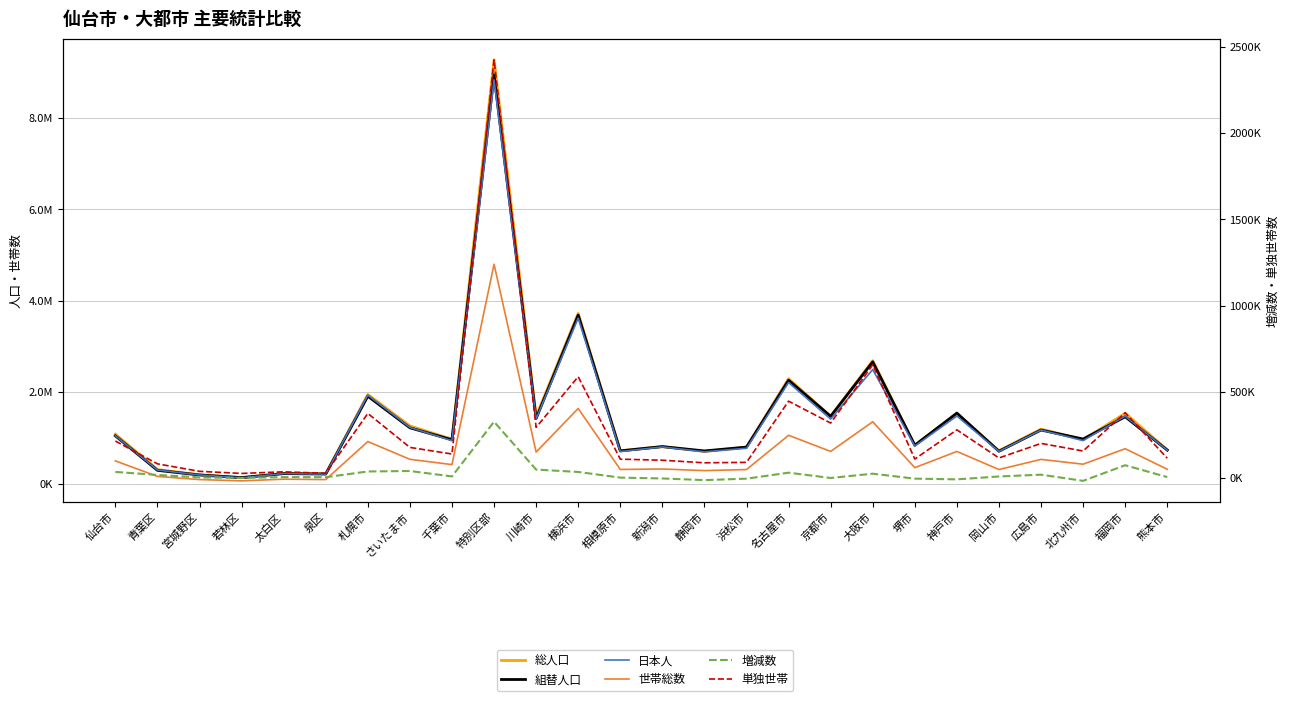

Between 相模原市 and 大阪市, which is larger?

大阪市